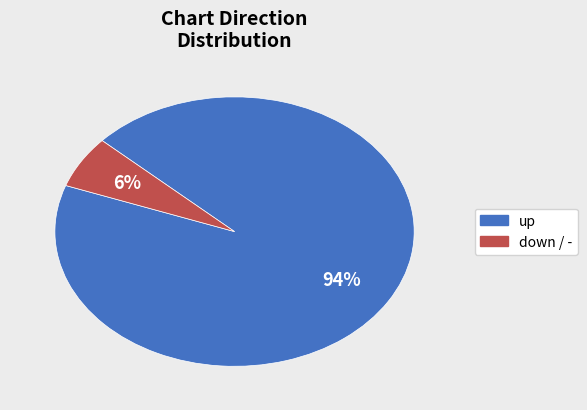

Count the number of slices in the pie.

2